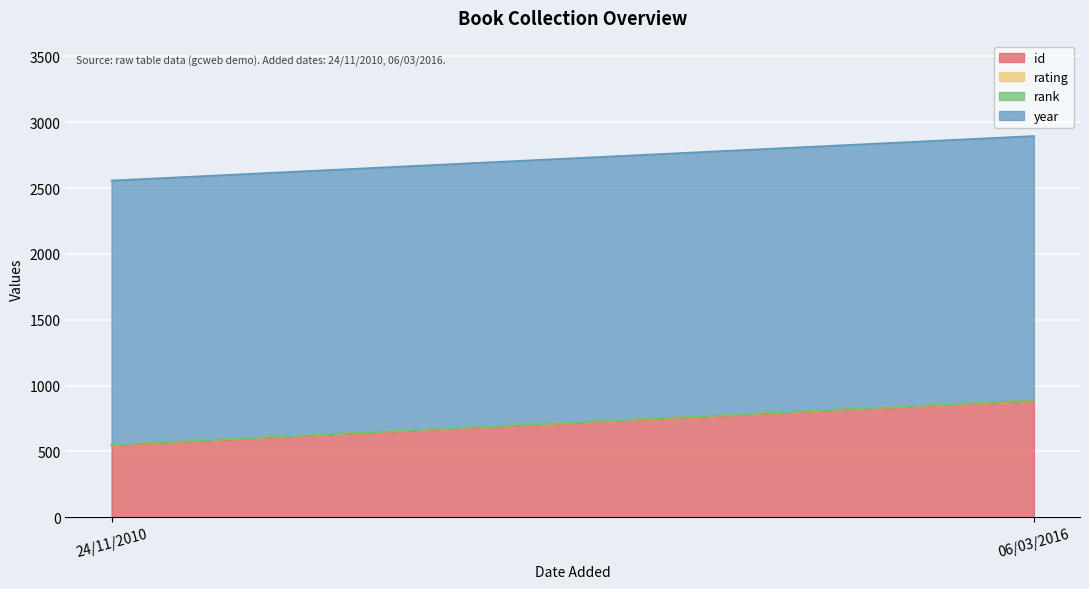

At how many categories does at least one series exceed 1086?

2